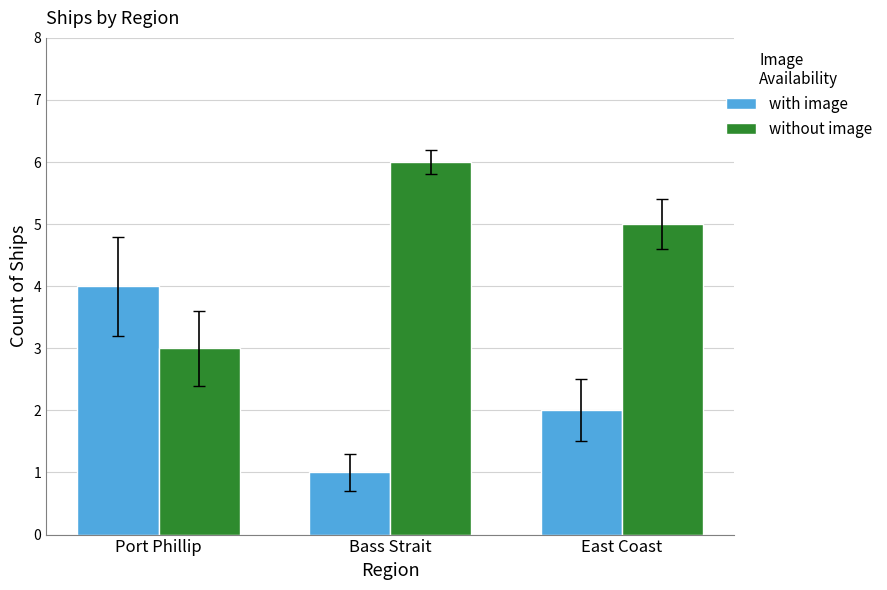

List the labels in order of with image value, largest first.

Port Phillip, East Coast, Bass Strait